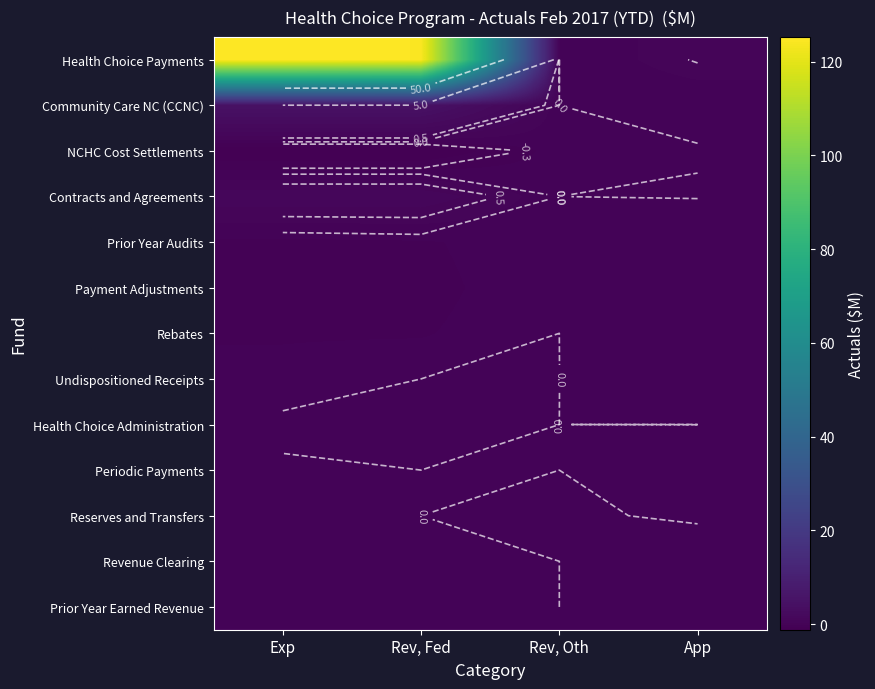

At which label does NCHC Cost Settlements reach its peak?

Rev, Oth